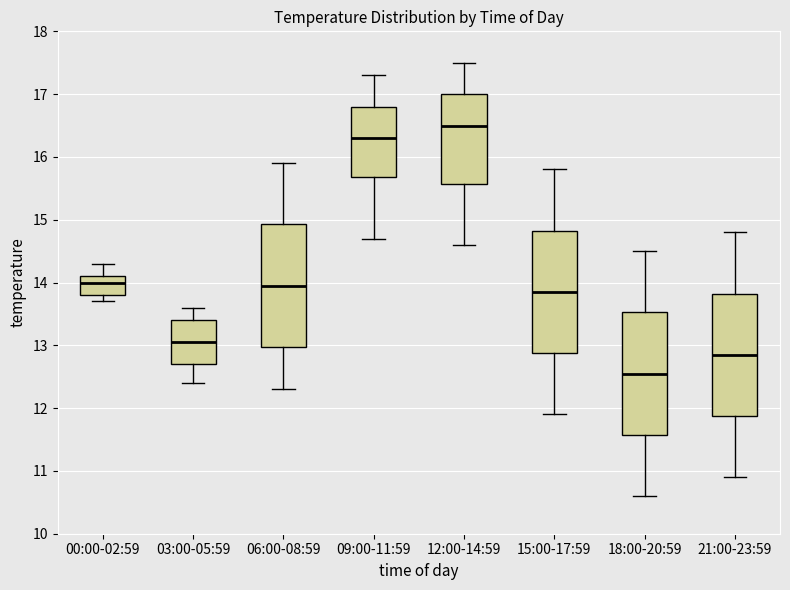

Which box's median line is the lowest?

18:00-20:59